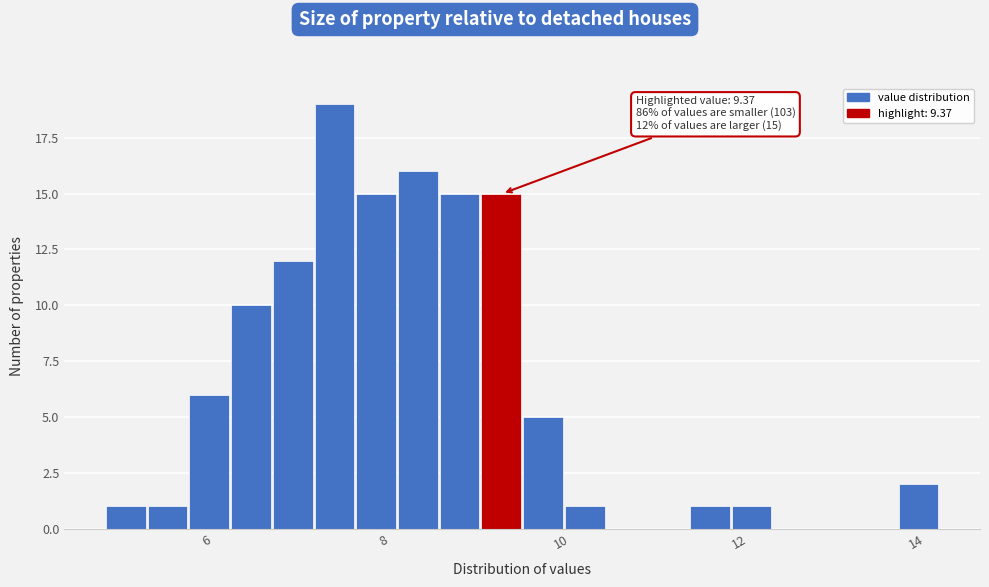

Around what value on the x-axis is the tallest bar? Give the approximate position of its centre, as read against the axis.

7.4